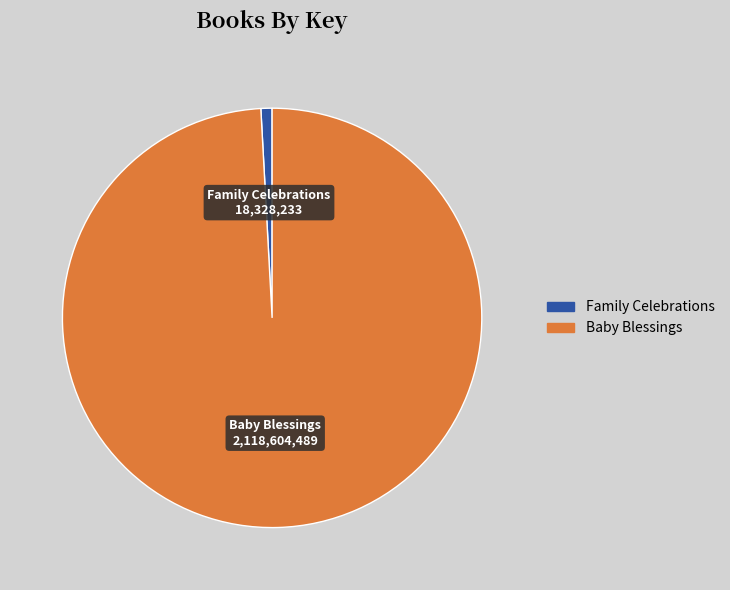

Is there a majority slice in this chart?

Yes